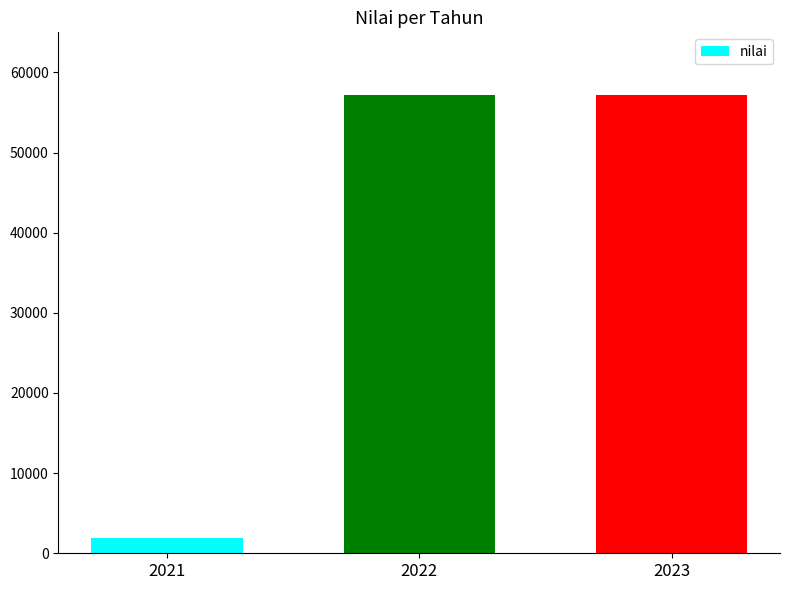

The chart shows a value of 1851 at 2021. True or false?

True